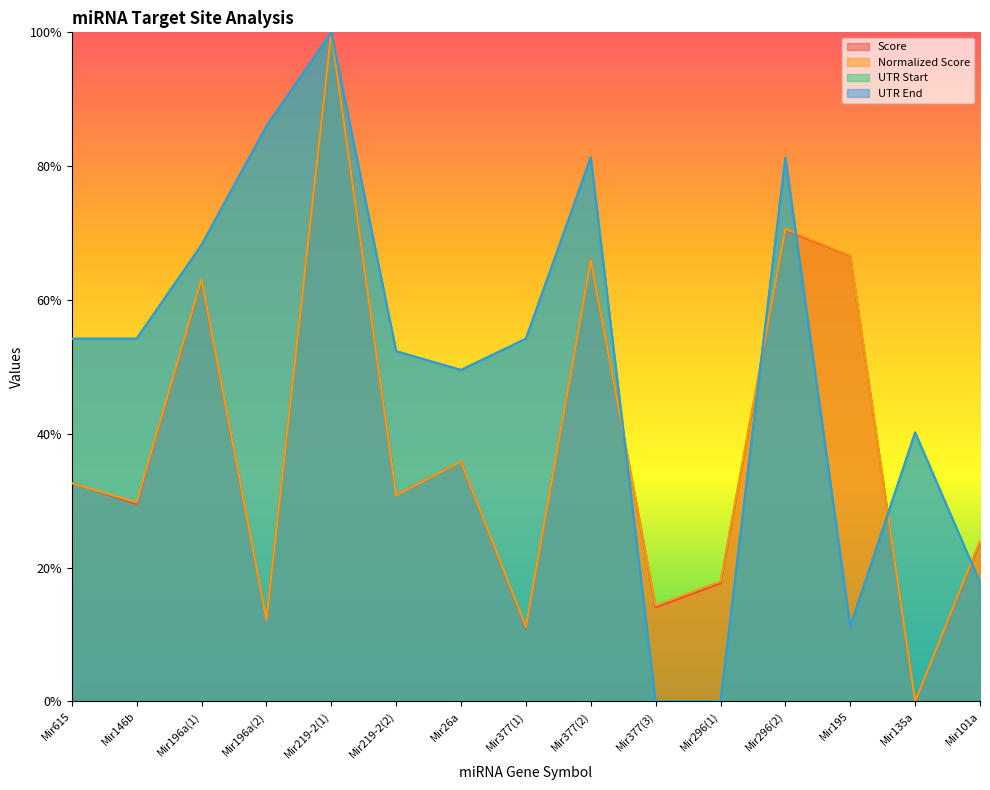

Reading left to right, list all the values displayed in this chart.

Score: Mir615=0.3	Mir146b=0.3	Mir196a(1)=0.6	Mir196a(2)=0.1	Mir219-2(1)=1.0	Mir219-2(2)=0.3	Mir26a=0.4	Mir377(1)=0.1	Mir377(2)=0.7	Mir377(3)=0.1	Mir296(1)=0.2	Mir296(2)=0.7	Mir195=0.7	Mir135a=0.0	Mir101a=0.2
Normalized Score: Mir615=0.3	Mir146b=0.3	Mir196a(1)=0.6	Mir196a(2)=0.1	Mir219-2(1)=1.0	Mir219-2(2)=0.3	Mir26a=0.4	Mir377(1)=0.1	Mir377(2)=0.7	Mir377(3)=0.1	Mir296(1)=0.2	Mir296(2)=0.7	Mir195=0.7	Mir135a=0.0	Mir101a=0.2
UTR Start: Mir615=0.5	Mir146b=0.5	Mir196a(1)=0.7	Mir196a(2)=0.9	Mir219-2(1)=1.0	Mir219-2(2)=0.5	Mir26a=0.5	Mir377(1)=0.5	Mir377(2)=0.8	Mir377(3)=0.0	Mir296(1)=0.0	Mir296(2)=0.8	Mir195=0.1	Mir135a=0.4	Mir101a=0.2
UTR End: Mir615=0.5	Mir146b=0.5	Mir196a(1)=0.7	Mir196a(2)=0.9	Mir219-2(1)=1.0	Mir219-2(2)=0.5	Mir26a=0.5	Mir377(1)=0.5	Mir377(2)=0.8	Mir377(3)=0.0	Mir296(1)=0.0	Mir296(2)=0.8	Mir195=0.1	Mir135a=0.4	Mir101a=0.2